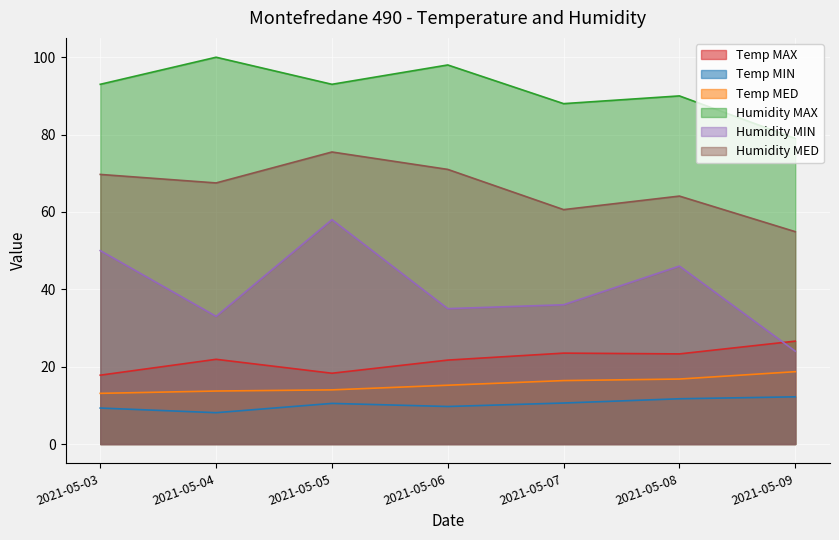

Which category has the highest value in the Temp MED series?

2021-05-09